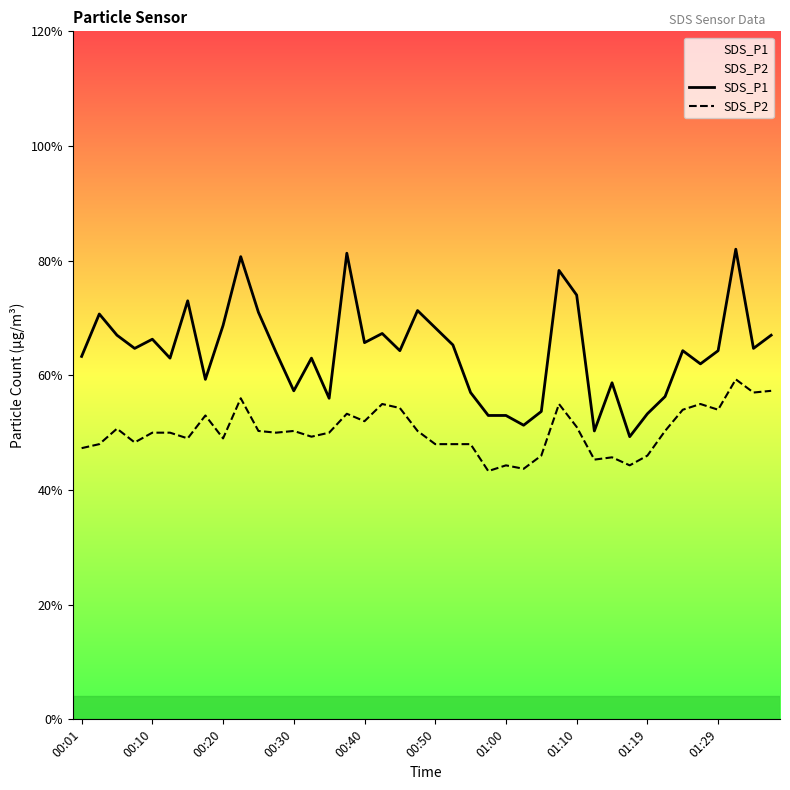

True or false: SDS_P2 and SDS_P1 intersect in this chart.

False